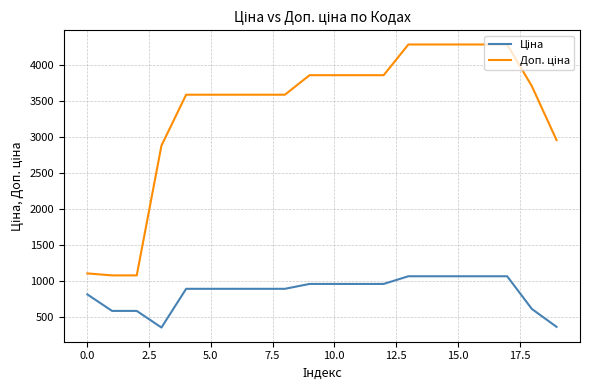

What is the minimum value shown in the chart?

359.9